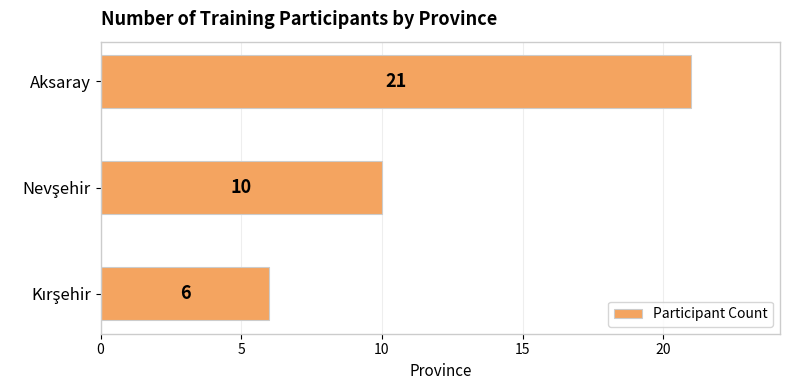

What is the smallest value displayed?

6